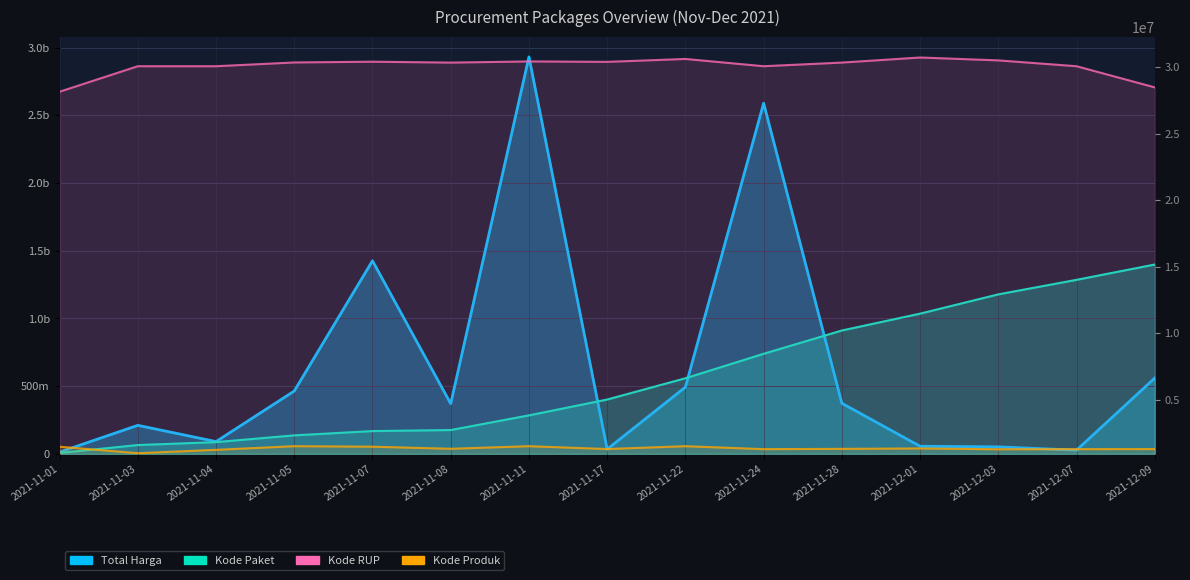

What is the label of the 8th point from the left?

2021-11-17